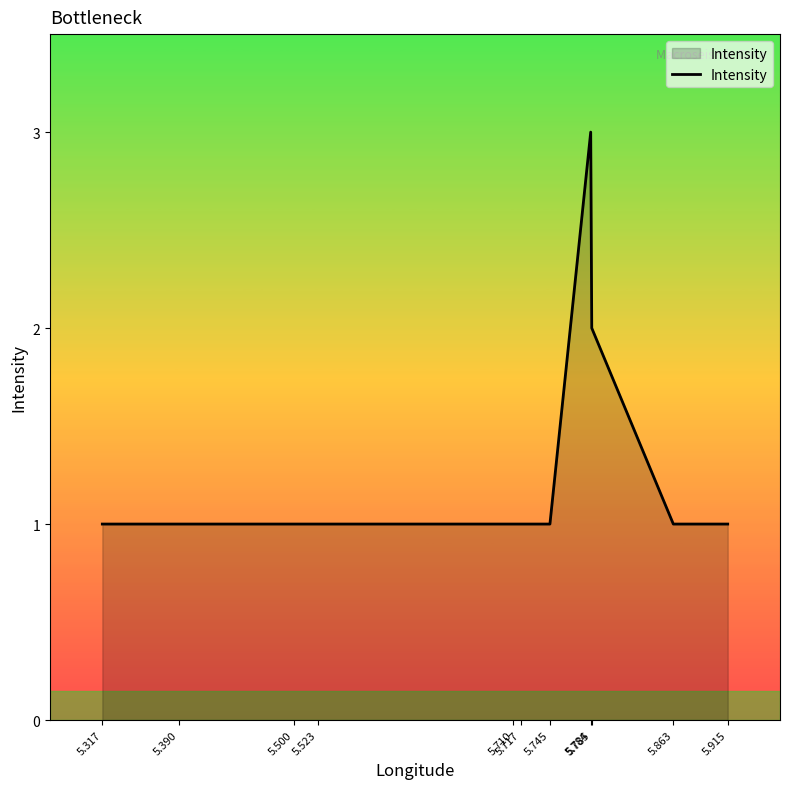

What is the ratio of the value at 5.785 to the value at 5.915?

2.0